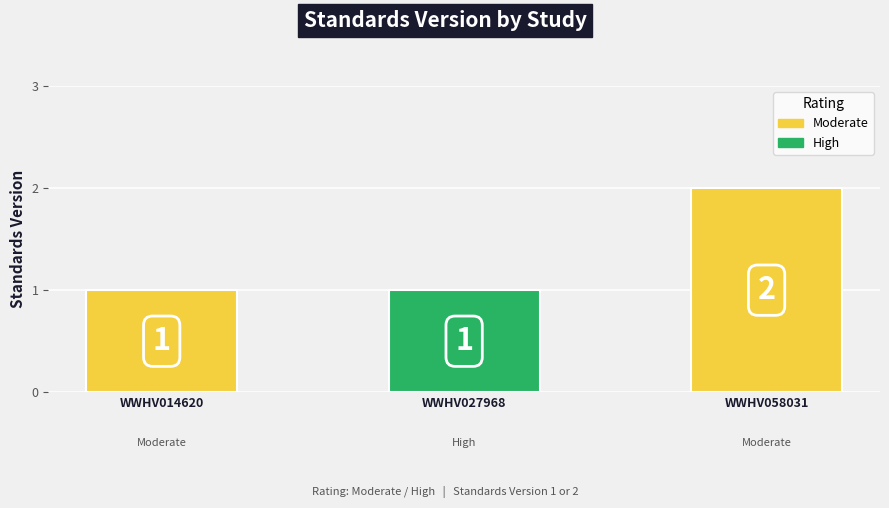

What is the minimum value shown in the chart?

1